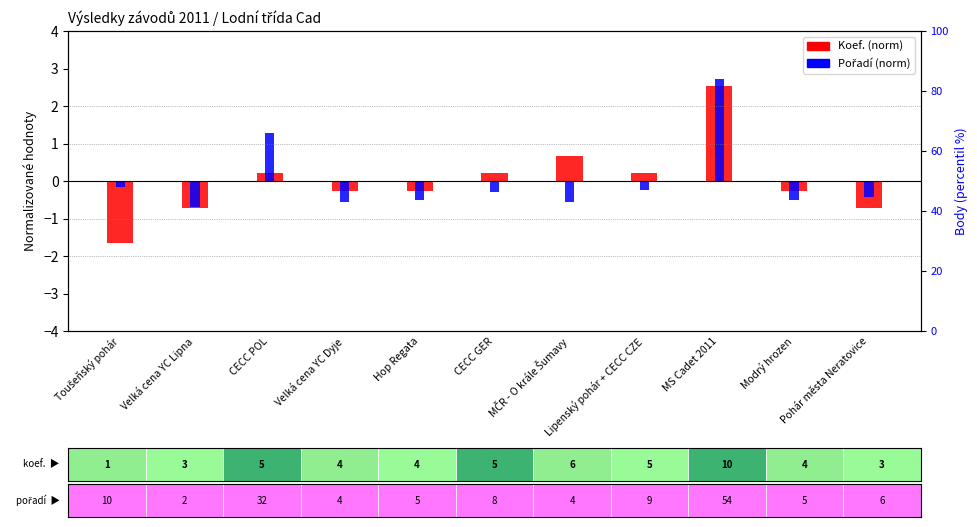

What is the maximum value for Pořadí (norm)?

2.7